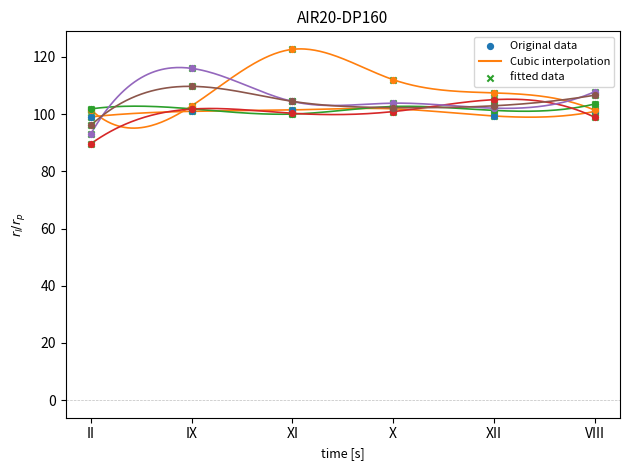

Is the value of Buckwheat at X greater than the value of Cheese Imeruli at VIII?

Yes